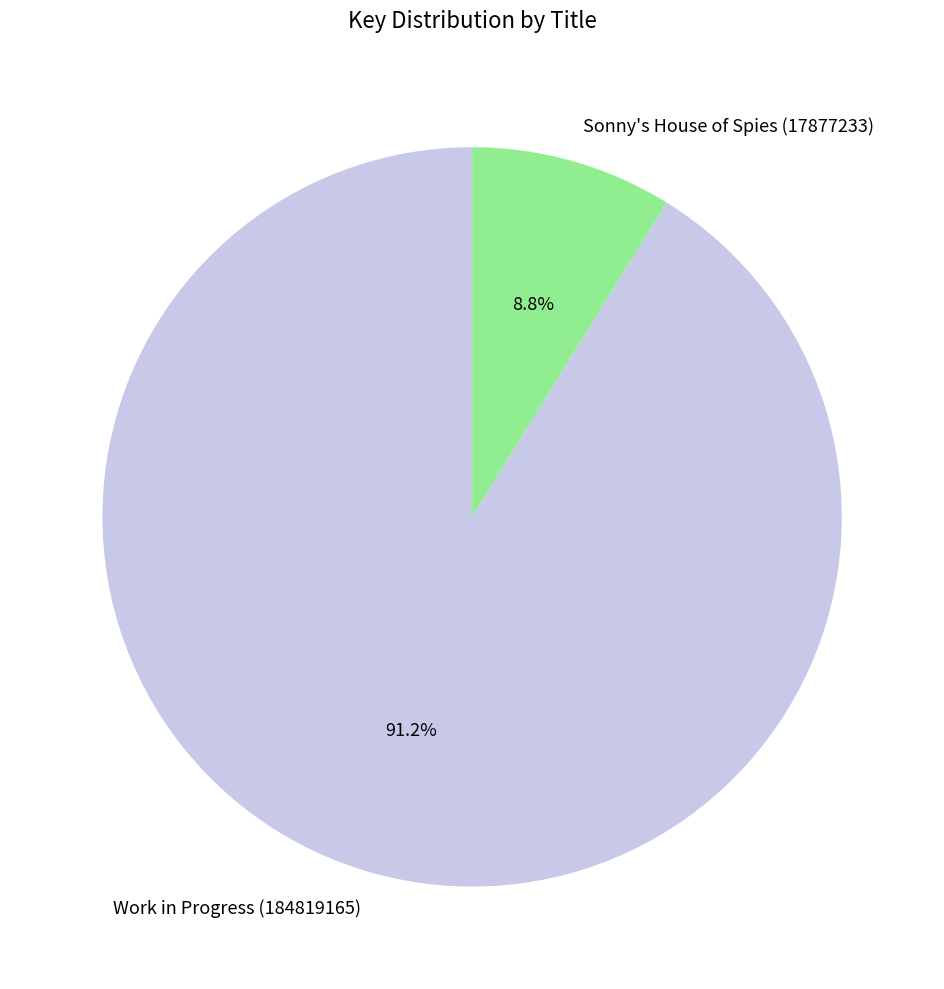

What percentage is NOT represented by Sonny's House of Spies (17877233)?

91.2%